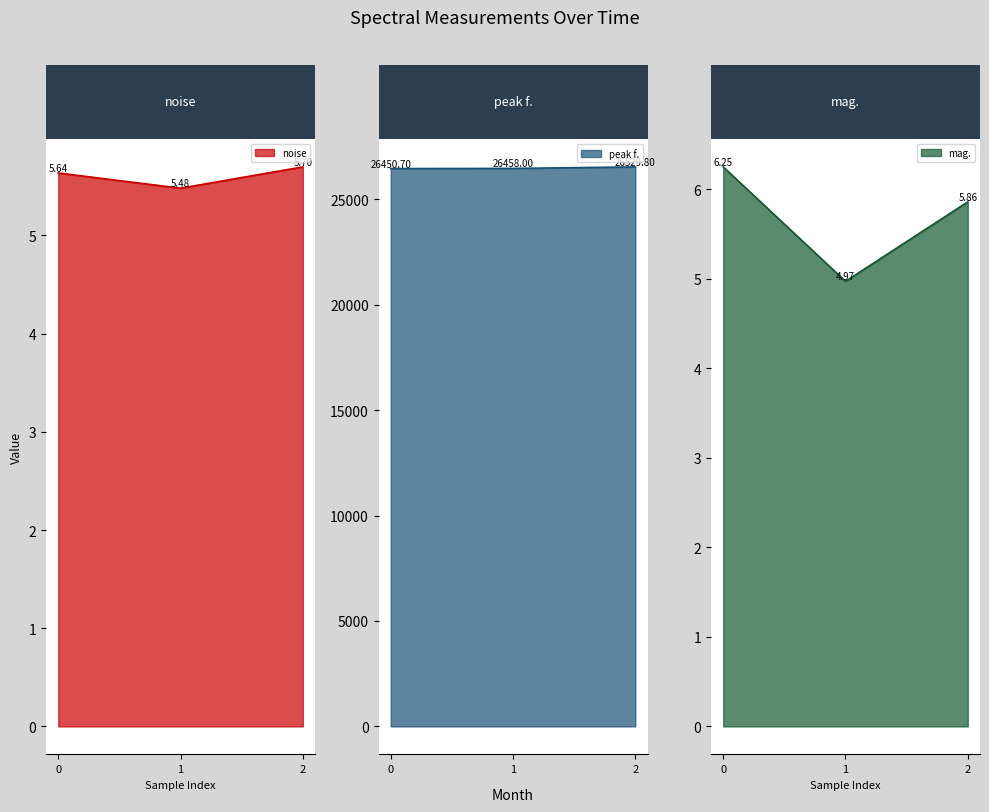

What is the highest value of the mag. series?

6.2